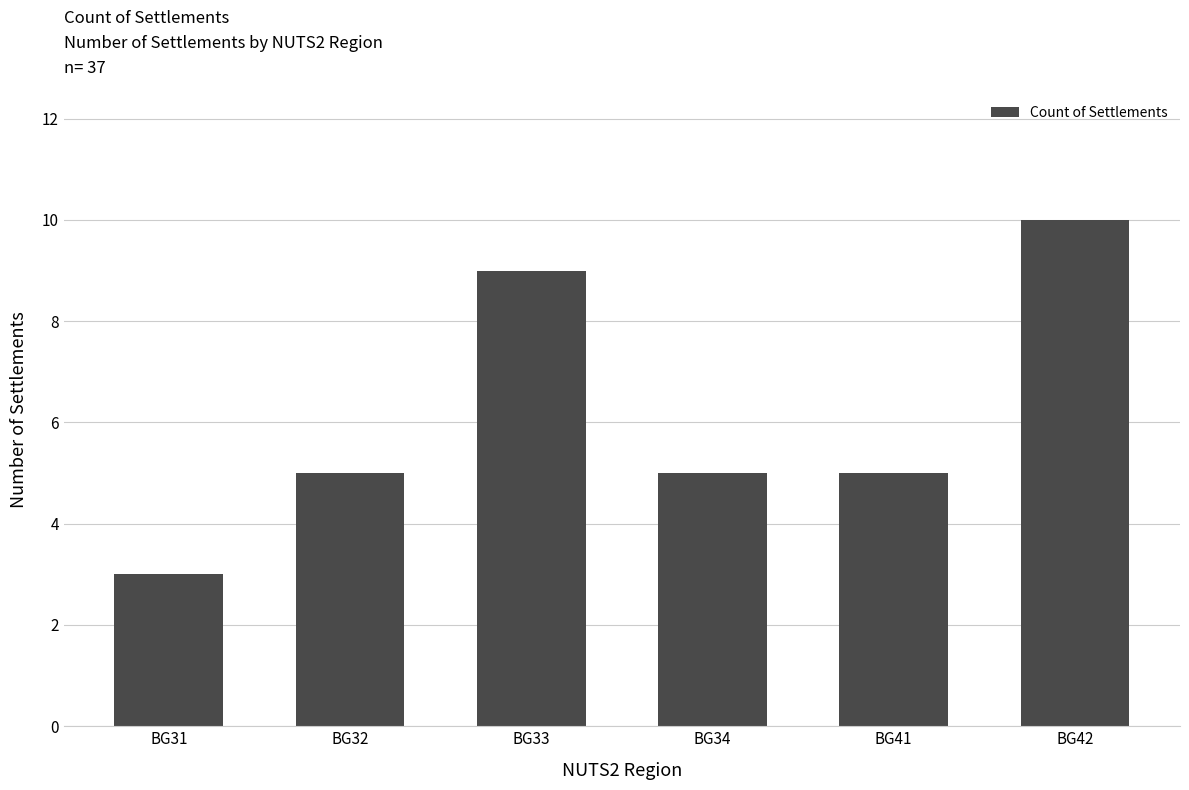

How many bars are there in total?

6